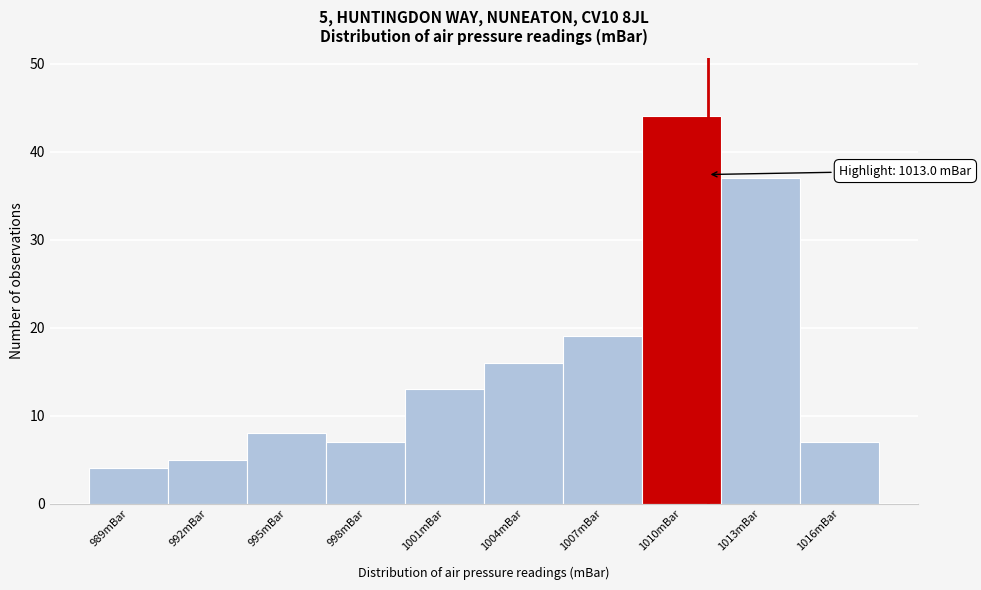

Reading left to right, transcribe all the data shown in this chart.

4	5	8	7	13	16	19	44	37	7